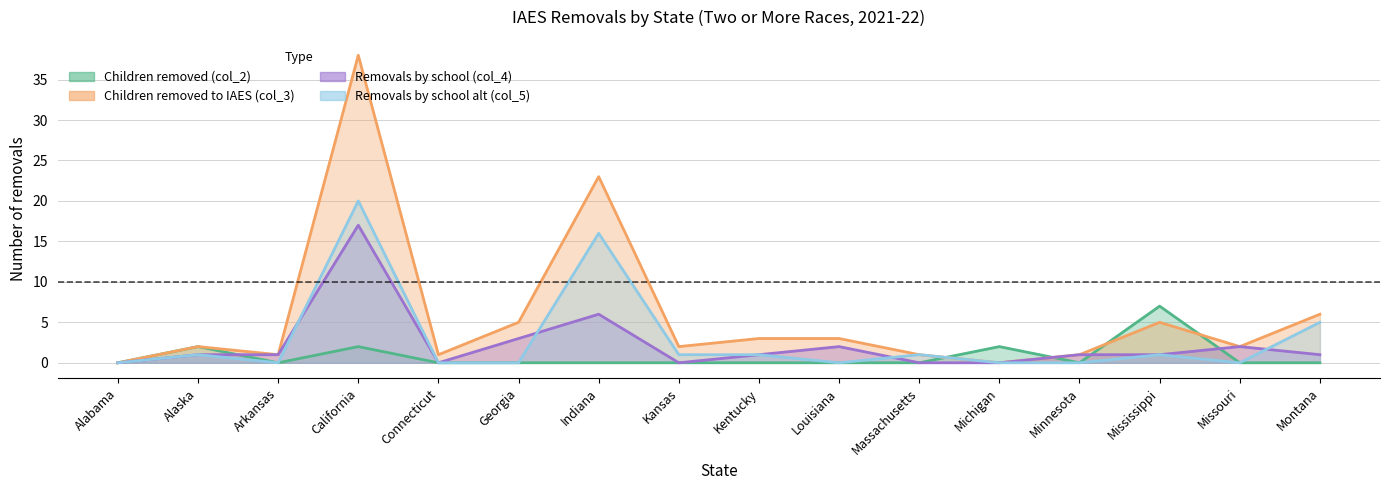

Reading right to left, list all the values displayed in this chart.

col_2: Montana=0	Missouri=0	Mississippi=7	Minnesota=0	Michigan=2	Massachusetts=0	Louisiana=0	Kentucky=0	Kansas=0	Indiana=0	Georgia=0	Connecticut=0	California=2	Arkansas=0	Alaska=2	Alabama=0
col_3: Montana=6	Missouri=2	Mississippi=5	Minnesota=1	Michigan=0	Massachusetts=1	Louisiana=3	Kentucky=3	Kansas=2	Indiana=23	Georgia=5	Connecticut=1	California=38	Arkansas=1	Alaska=2	Alabama=0
col_4: Montana=1	Missouri=2	Mississippi=1	Minnesota=1	Michigan=0	Massachusetts=0	Louisiana=2	Kentucky=1	Kansas=0	Indiana=6	Georgia=3	Connecticut=0	California=17	Arkansas=1	Alaska=1	Alabama=0
col_5: Montana=5	Missouri=0	Mississippi=1	Minnesota=0	Michigan=0	Massachusetts=1	Louisiana=0	Kentucky=1	Kansas=1	Indiana=16	Georgia=0	Connecticut=0	California=20	Arkansas=0	Alaska=1	Alabama=0